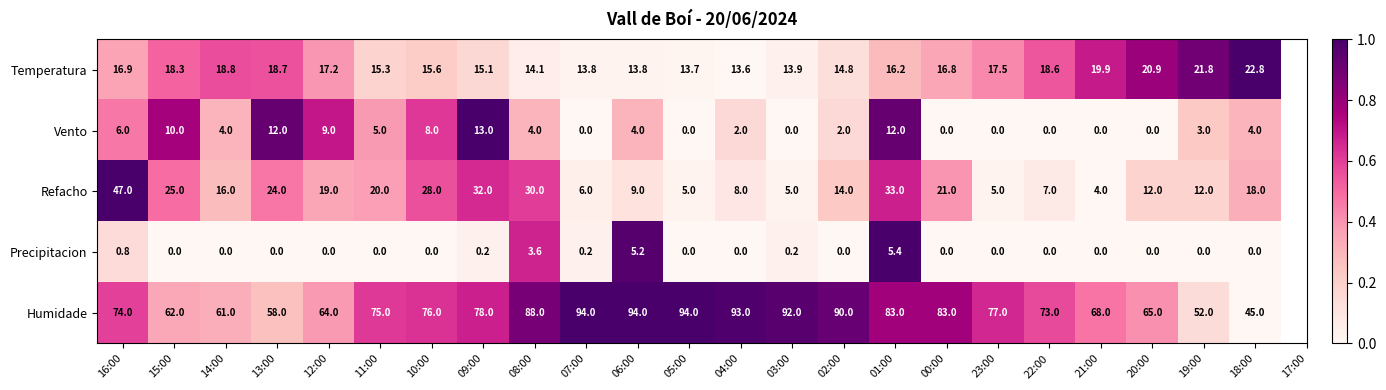

At how many categories does at least one series exceed 0?

23